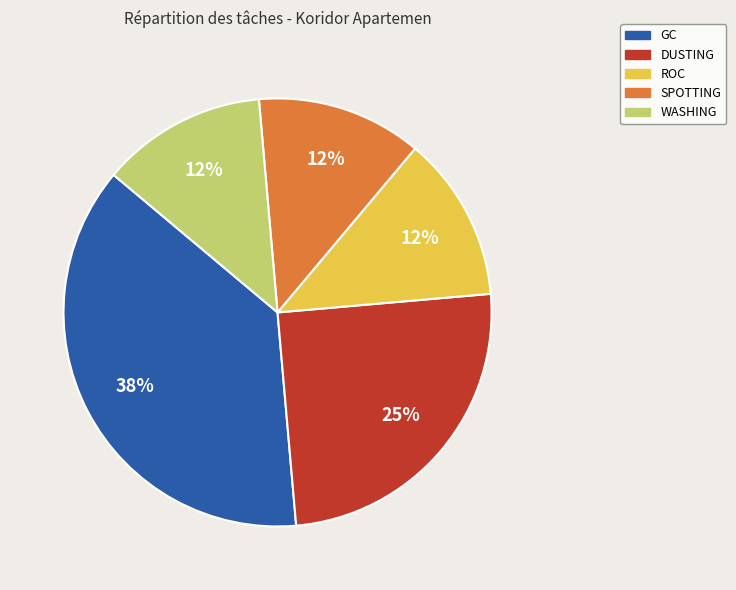

Does DUSTING account for over 50% of the chart?

No